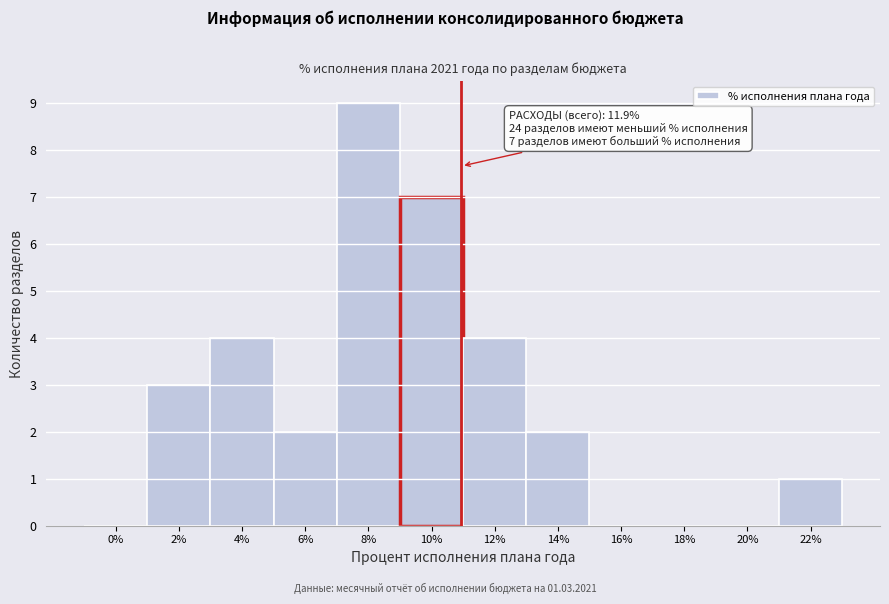

Reading right to left, transcribe all the data shown in this chart.

22%=1	20%=0	18%=0	16%=0	14%=2	12%=4	10%=7	8%=9	6%=2	4%=4	2%=3	0%=0